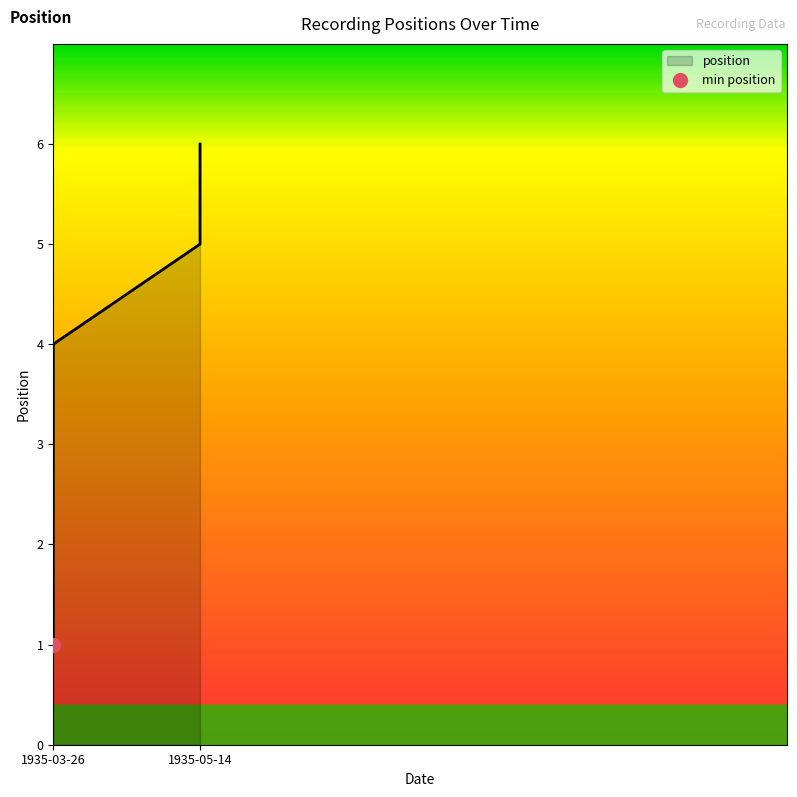

Rank the categories by value from lowest to highest.

1935-03-26, 1935-03-26, 1935-03-26, 1935-03-26, 1935-05-14, 1935-05-14